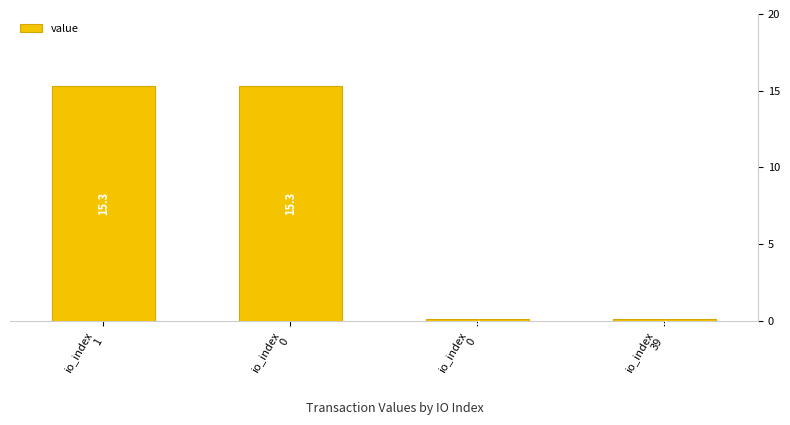

What is the sum of the values at io_index
0 and io_index
0?

15.4